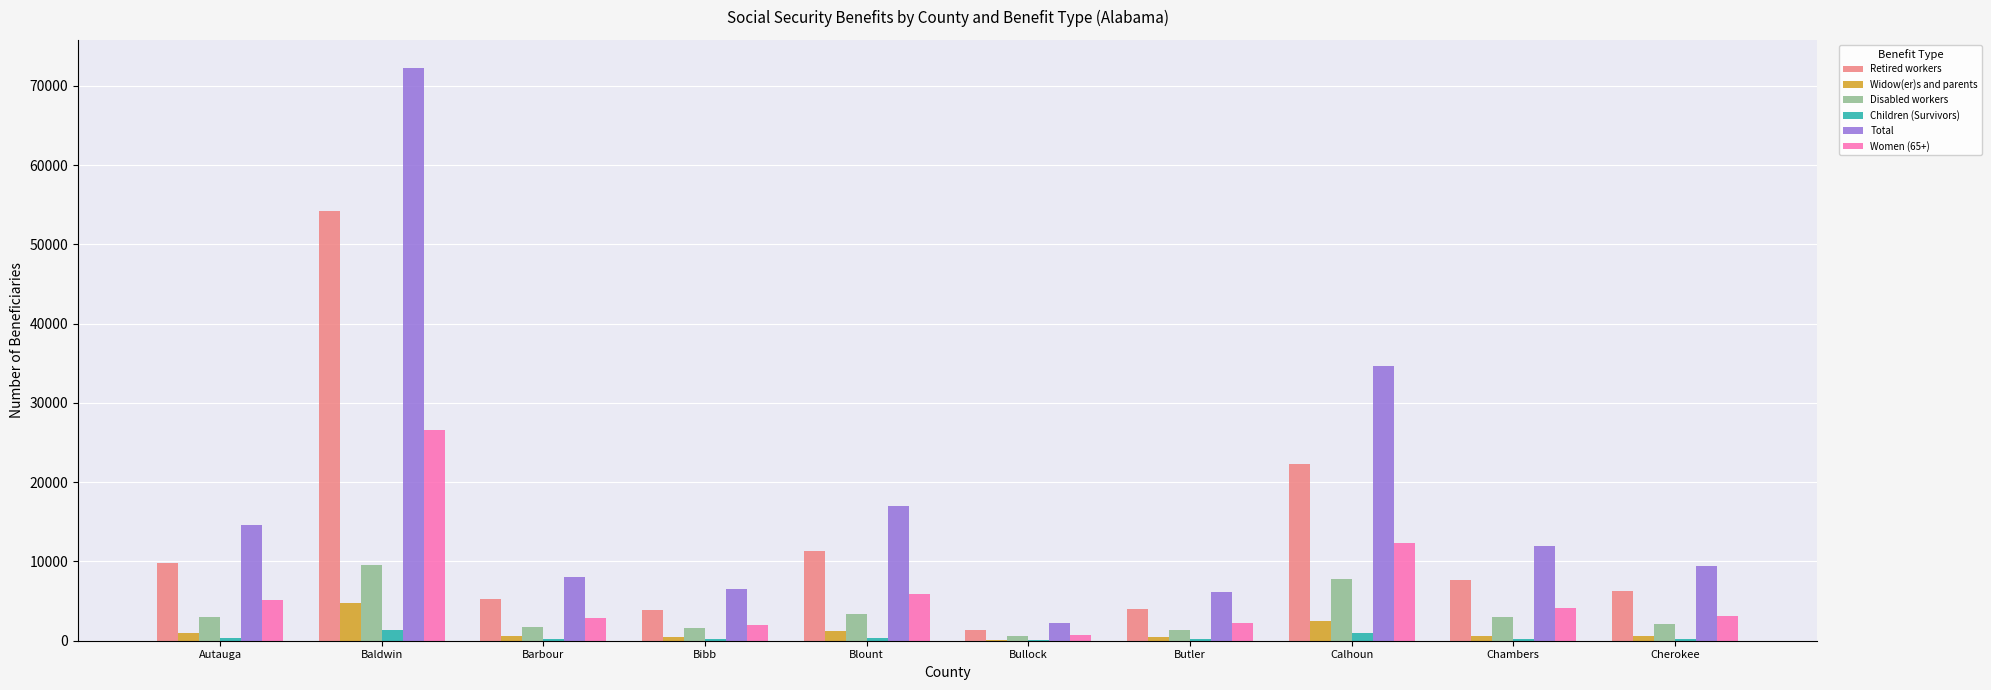

How many groups of bars are there?

10